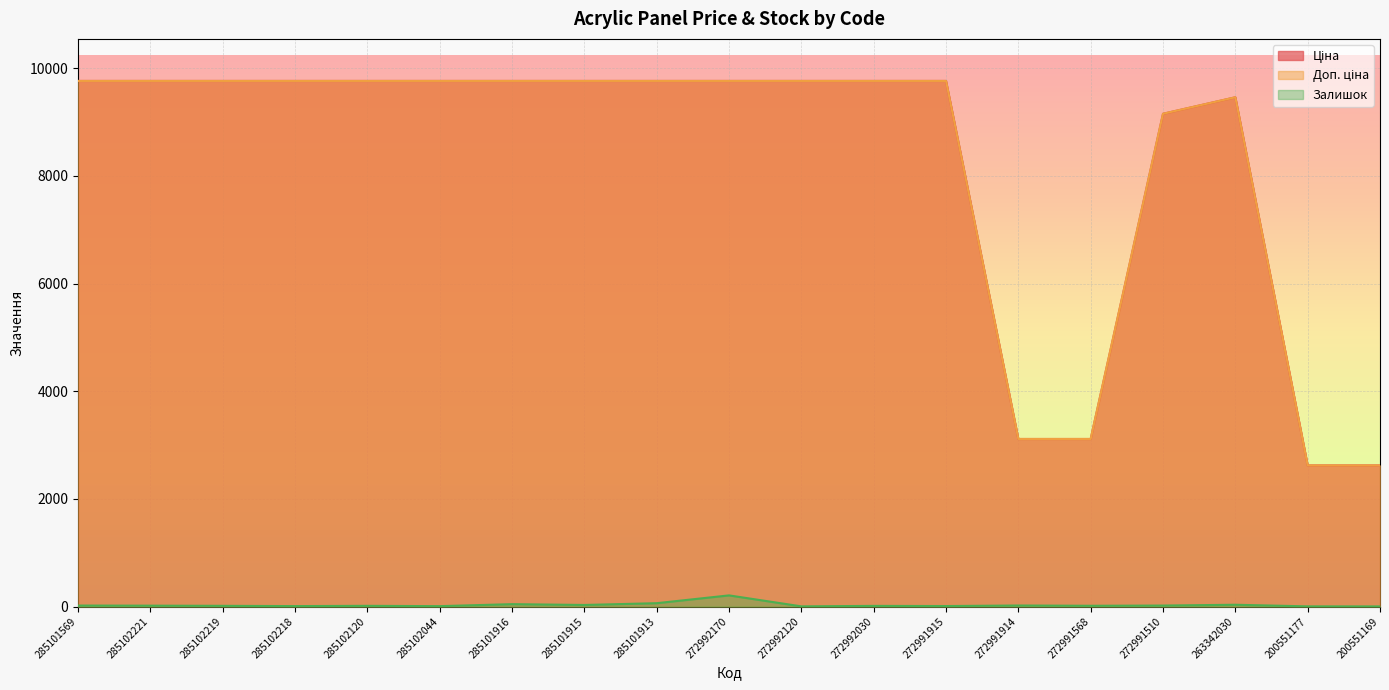

Reading left to right, extract all data points from this chart.

Ціна: 285101569=9764.4	285102221=9764.4	285102219=9764.4	285102218=9764.4	285102120=9764.4	285102044=9764.4	285101916=9764.4	285101915=9764.4	285101913=9764.4	272992170=9764.4	272992120=9764.4	272992030=9764.4	272991915=9764.4	272991914=3112.5	272991568=3112.5	272991510=9154.5	263342030=9460.9	200551177=2621.3	200551169=2621.3
Доп. ціна: 285101569=9764.4	285102221=9764.4	285102219=9764.4	285102218=9764.4	285102120=9764.4	285102044=9764.4	285101916=9764.4	285101915=9764.4	285101913=9764.4	272992170=9764.4	272992120=9764.4	272992030=9764.4	272991915=9764.4	272991914=3113.0	272991568=3113.0	272991510=9154.5	263342030=9460.9	200551177=2621.0	200551169=2621.0
Залишок: 285101569=18.0	285102221=16.0	285102219=13.0	285102218=8.0	285102120=13.0	285102044=7.0	285101916=44.0	285101915=29.0	285101913=62.0	272992170=207.0	272992120=3.0	272992030=12.0	272991915=9.0	272991914=19.0	272991568=14.0	272991510=18.0	263342030=33.0	200551177=3.0	200551169=2.0